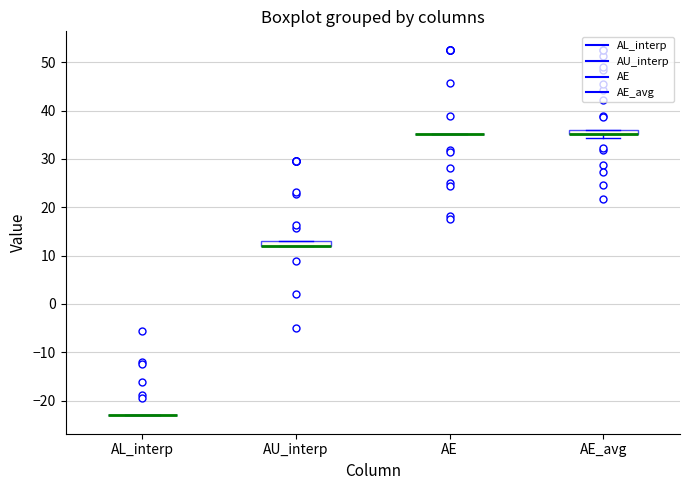

Where is the lower edge of the box for AE_avg on the y-axis? The values are not printed on the chart, so give them approximately, as read against the axis.

35